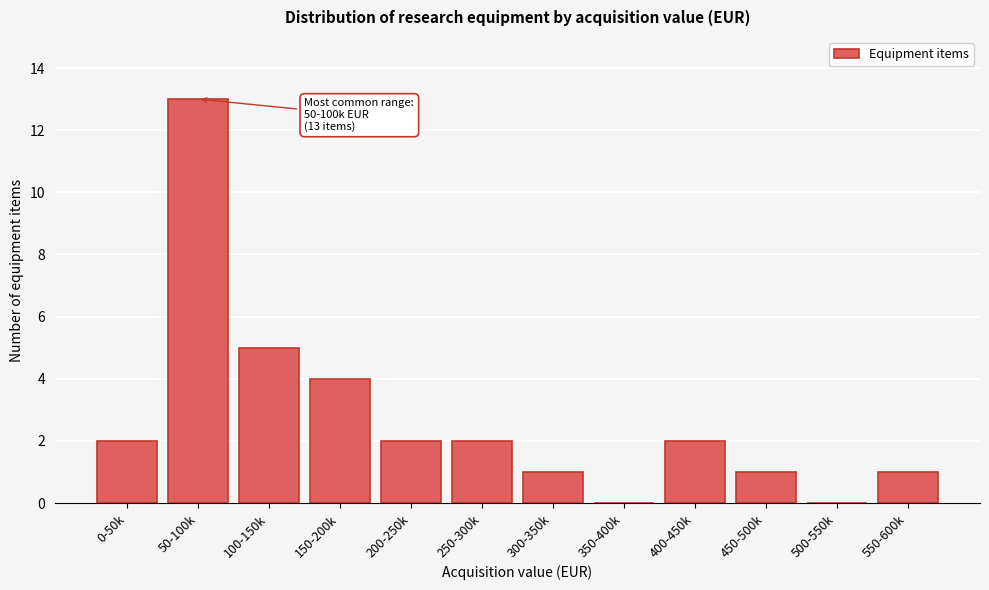

Reading left to right, what are all the values shown in this chart?

0-50k=2	50-100k=13	100-150k=5	150-200k=4	200-250k=2	250-300k=2	300-350k=1	350-400k=0	400-450k=2	450-500k=1	500-550k=0	550-600k=1